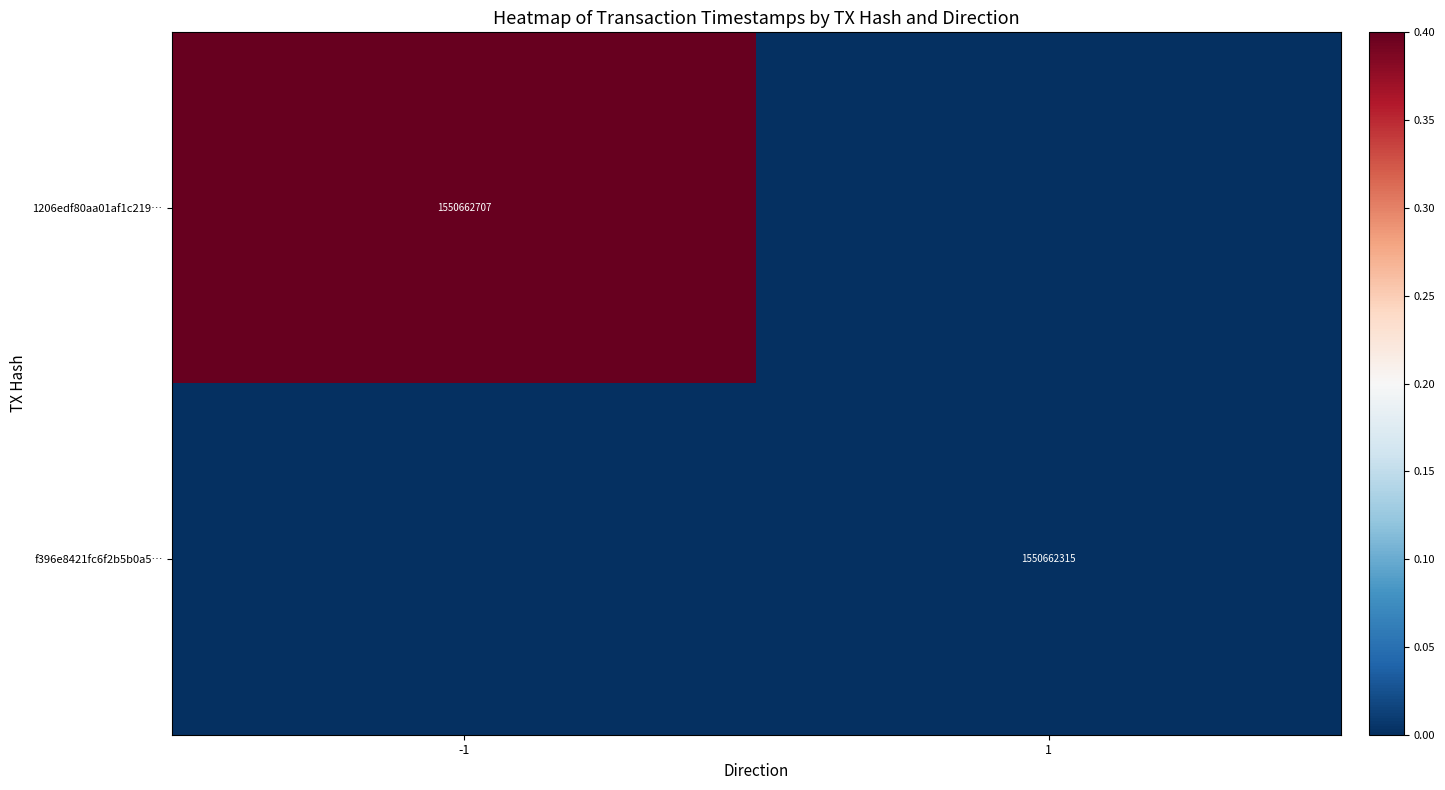

Count the number of categories in the chart.

2